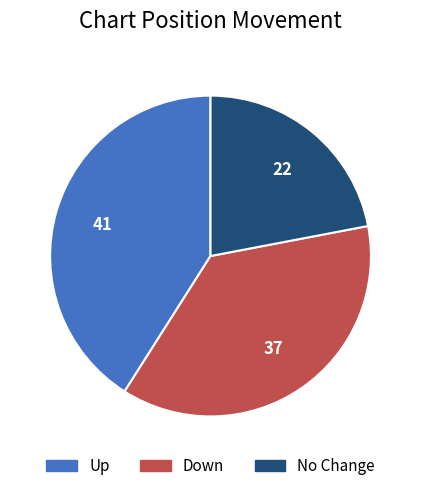

Does any single category account for the majority?

No